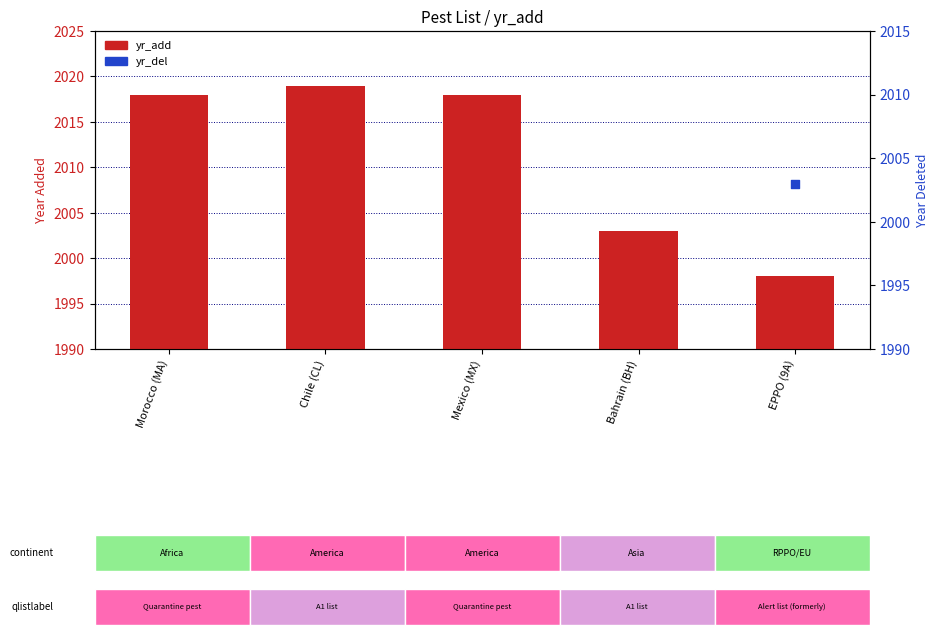

Which series reaches the minimum Y coordinate?

yr_add